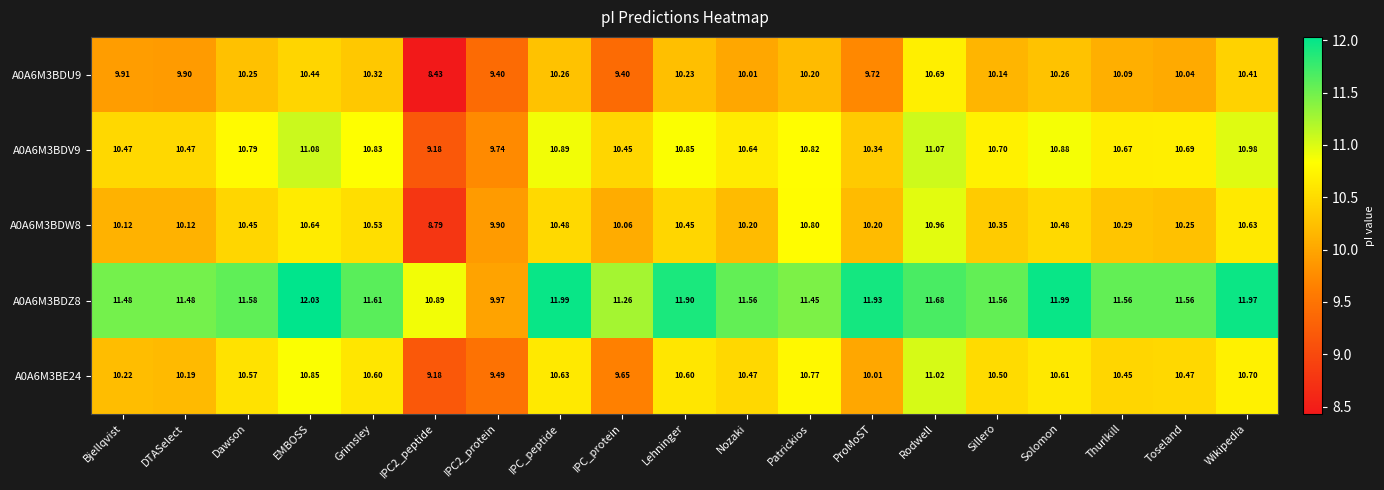

At how many categories does at least one series exceed 11?

17